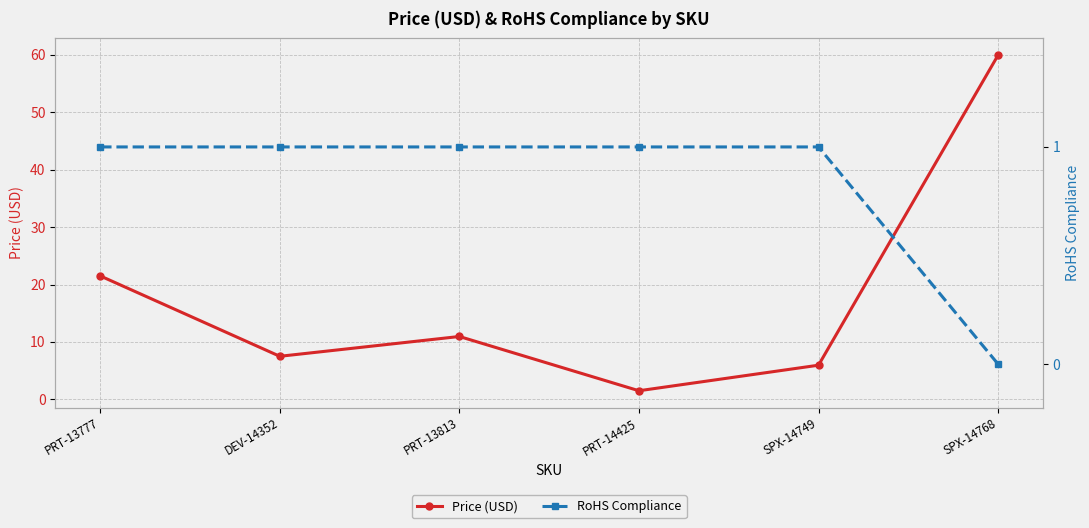

Rank the series by their maximum value, from highest to lowest.

Price (USD), RoHS Compliance